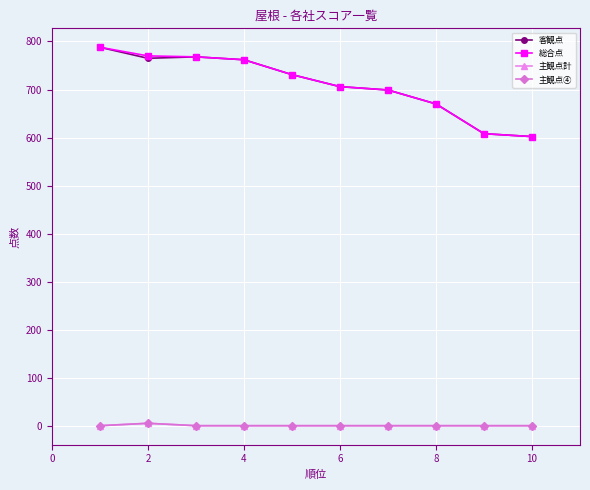

True or false: 総合点 and 主観点計 cross at least once.

False